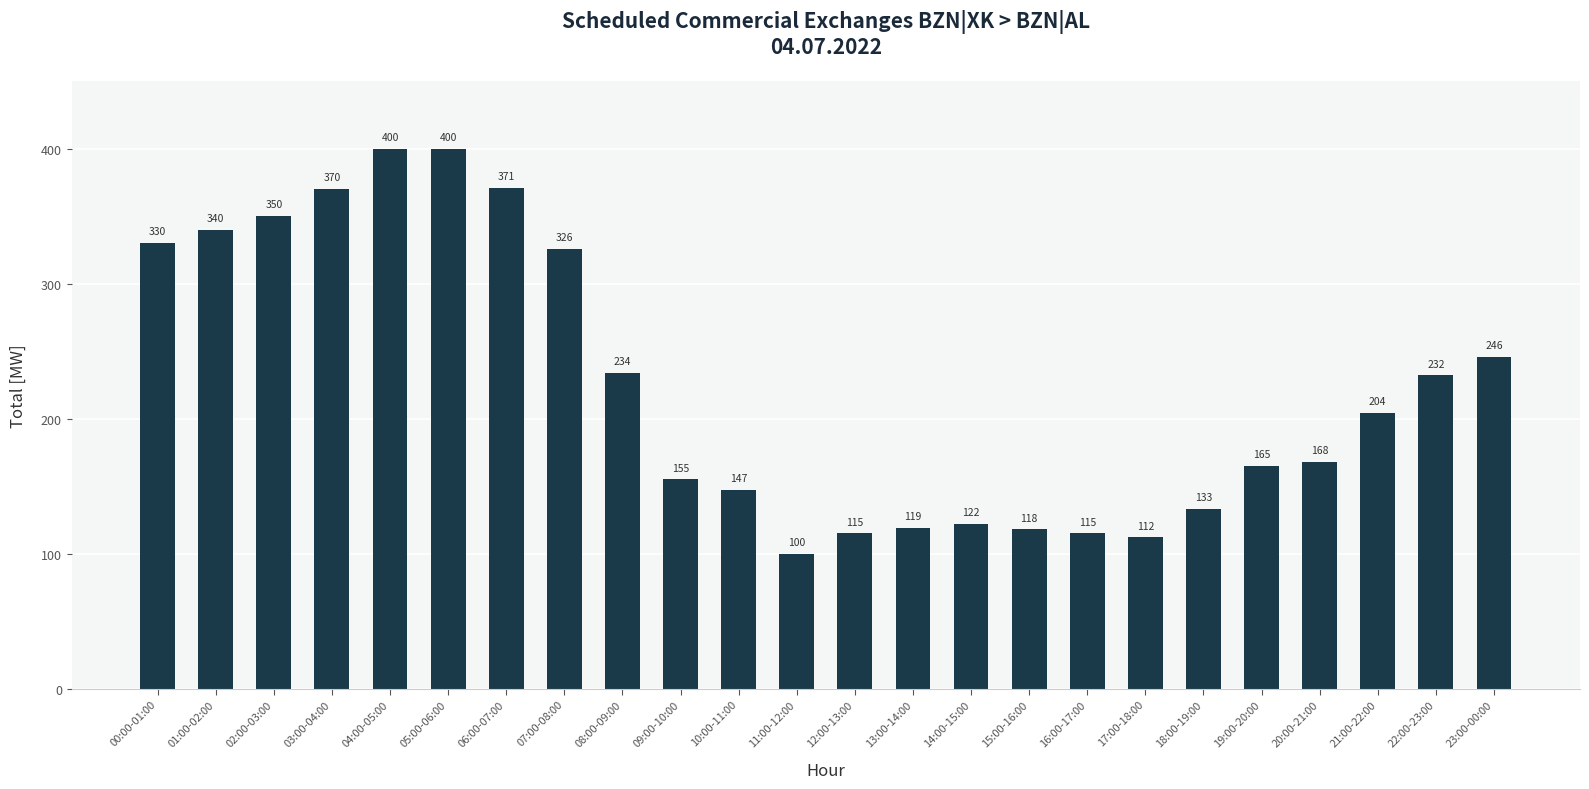

How many distinct data groups are displayed?

1